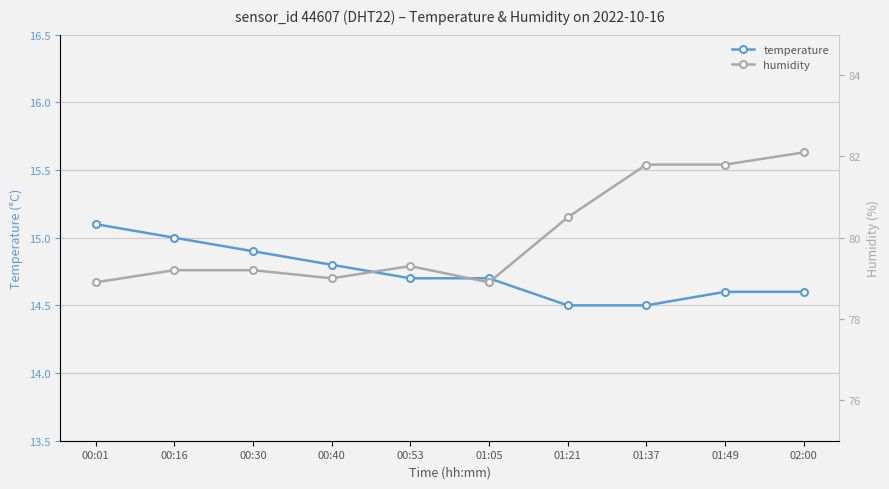

Which has a higher value, 00:30 or 00:01?

00:01